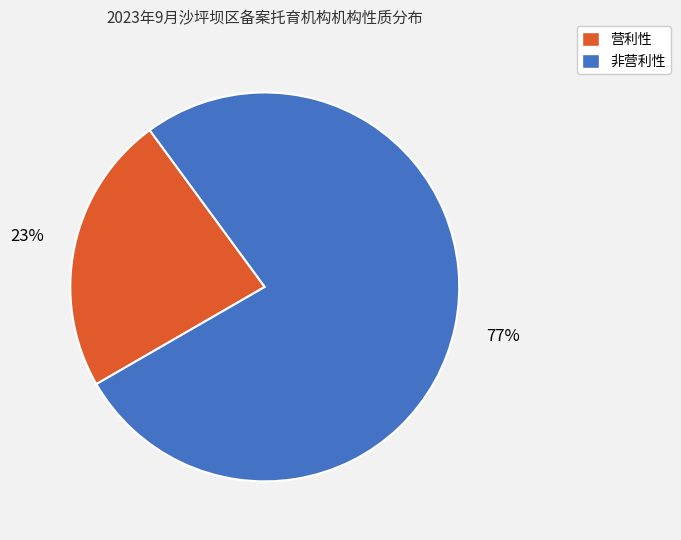

To the nearest percent, what is the combined percentage of 营利性 and 非营利性?

100%